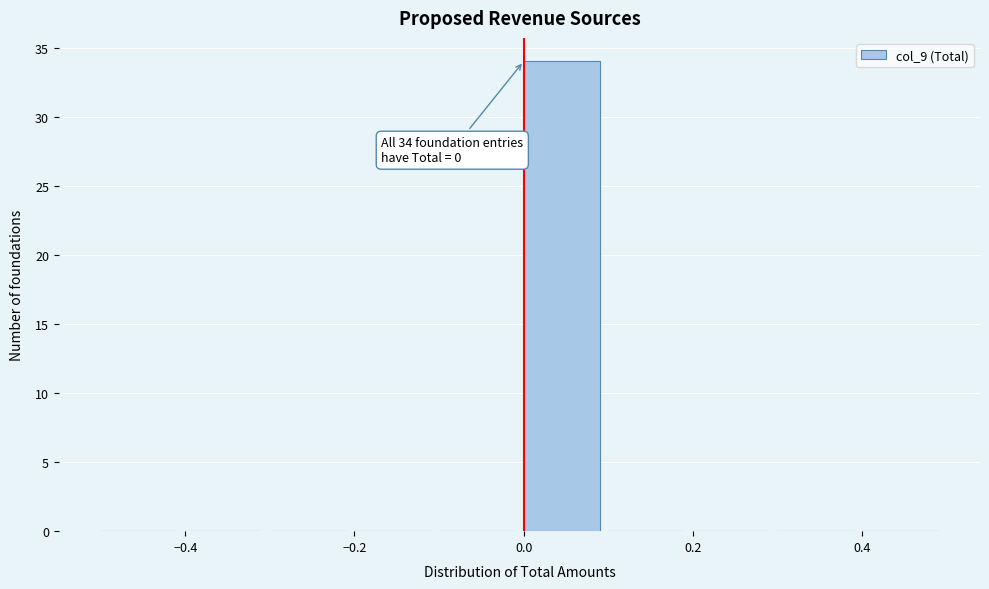

Which range on the x-axis has the tallest bar?

0.0 to 0.1